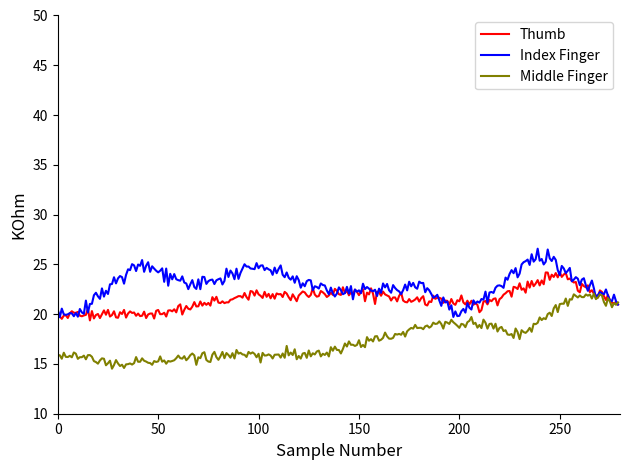

Rank the series by their maximum value, from lowest to highest.

Middle Finger, Thumb, Index Finger